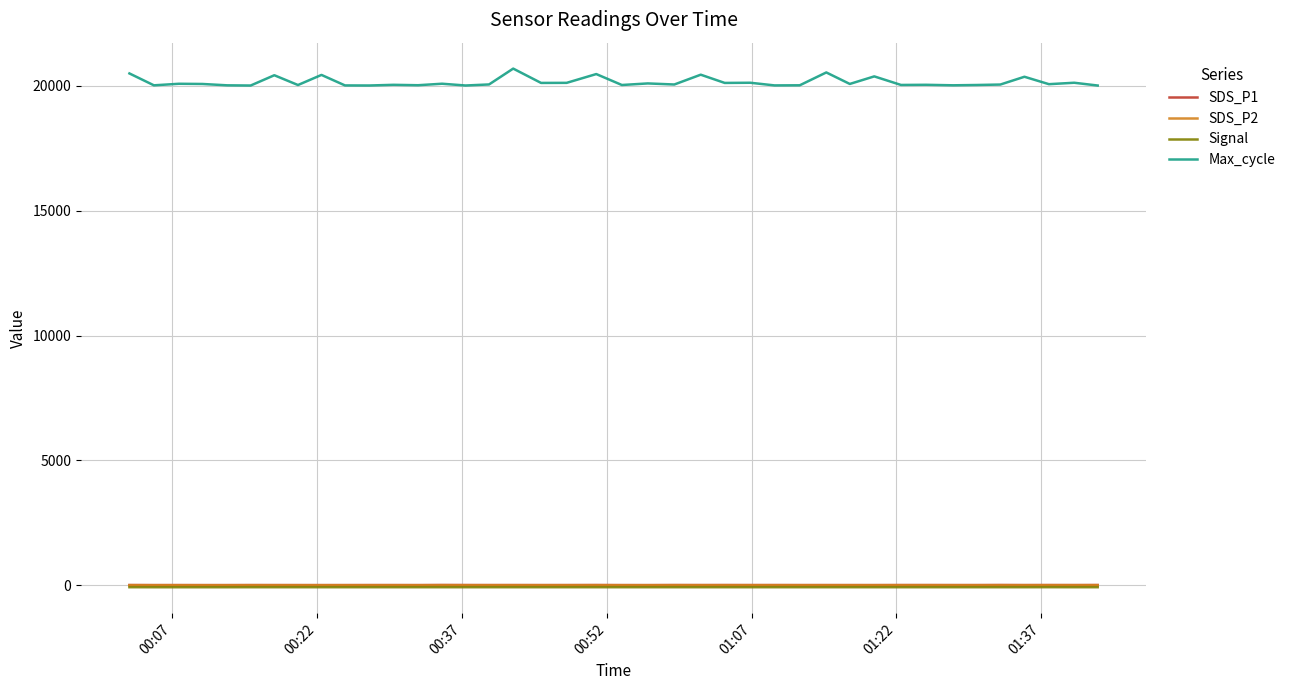

What is the maximum value for Signal?

-78.0